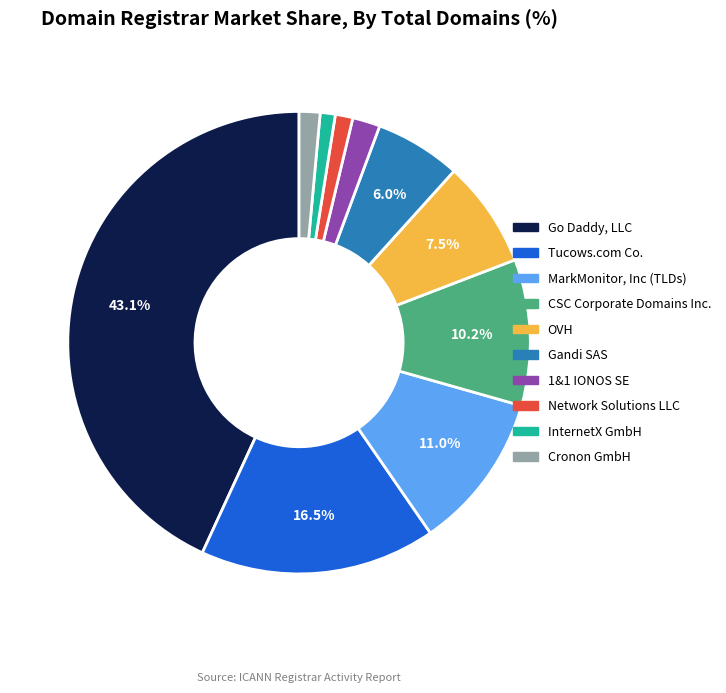

What percentage is NOT represented by Tucows.com Co.?

83.5%